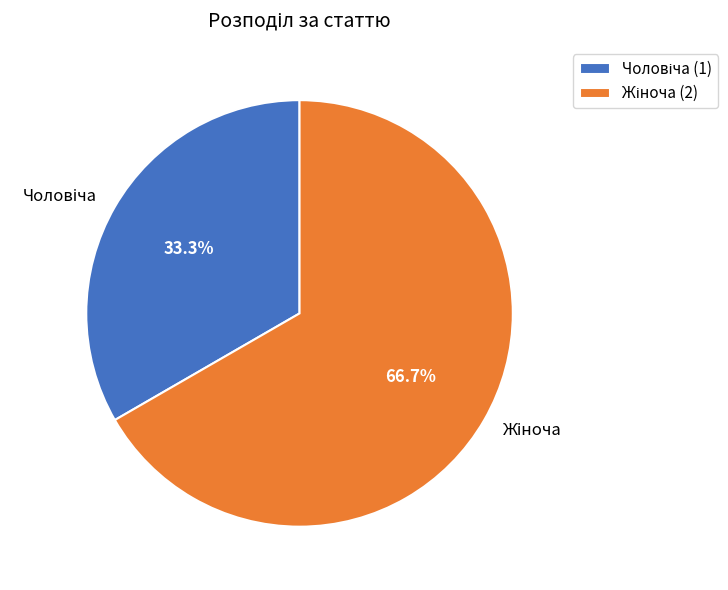

To the nearest percent, what is the average slice percentage?

50%